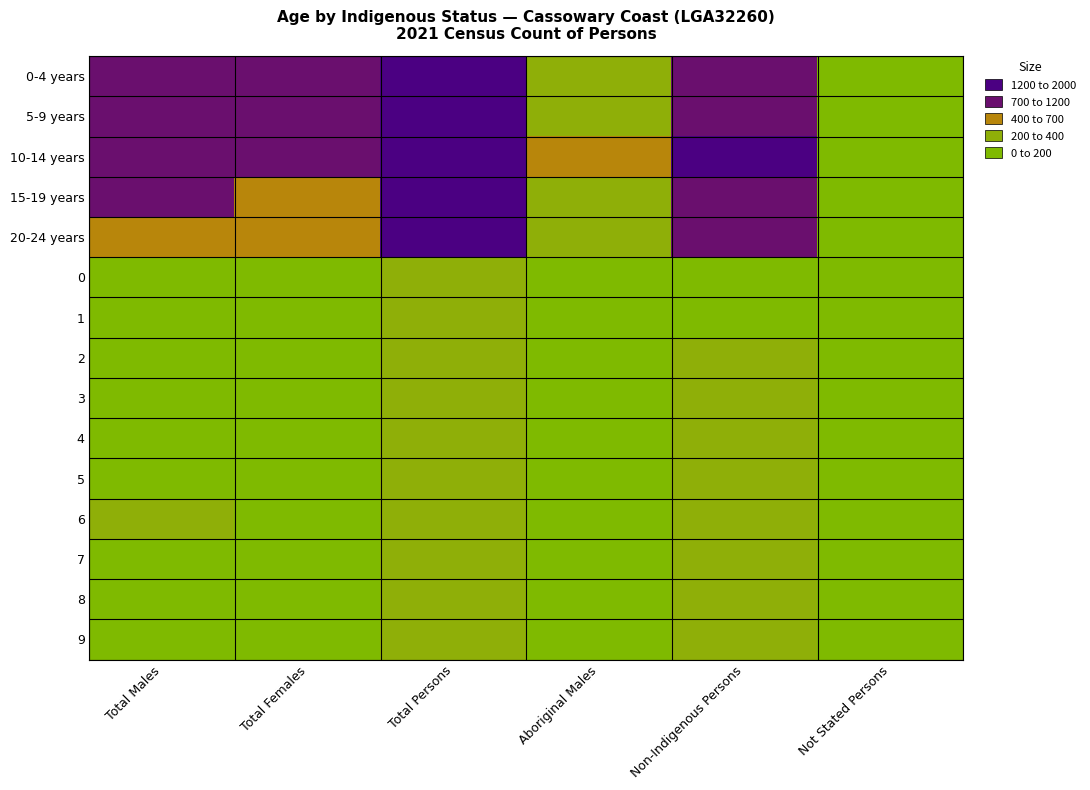

Which series has the widest spread of values?

10-14 years